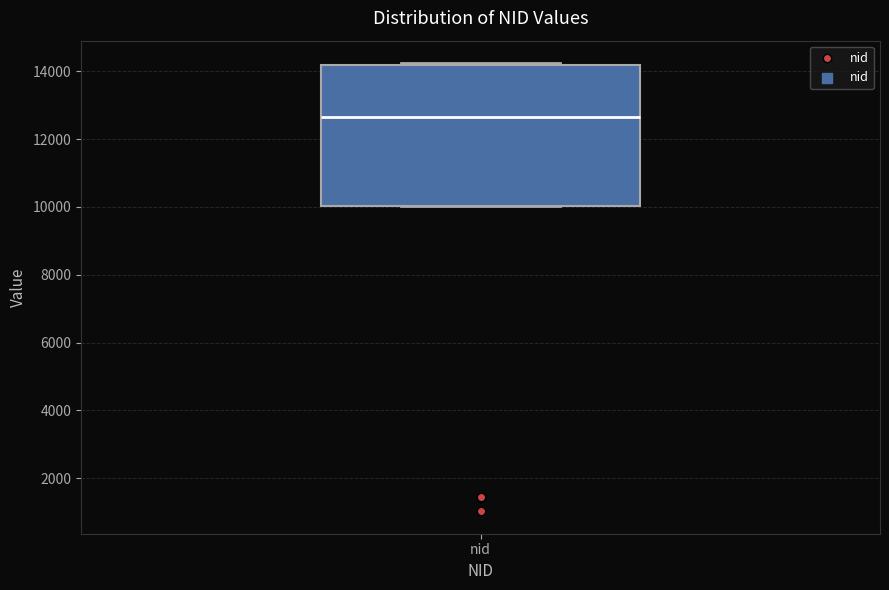

Read this box plot against the y-axis: the position of the median line, the range covered by the box, and the ends of both whiskers. The values are not printed on the chart, so give them approximately, as read against the axis.

median 12600, box 10000 to 14200, whiskers 10000 to 14200